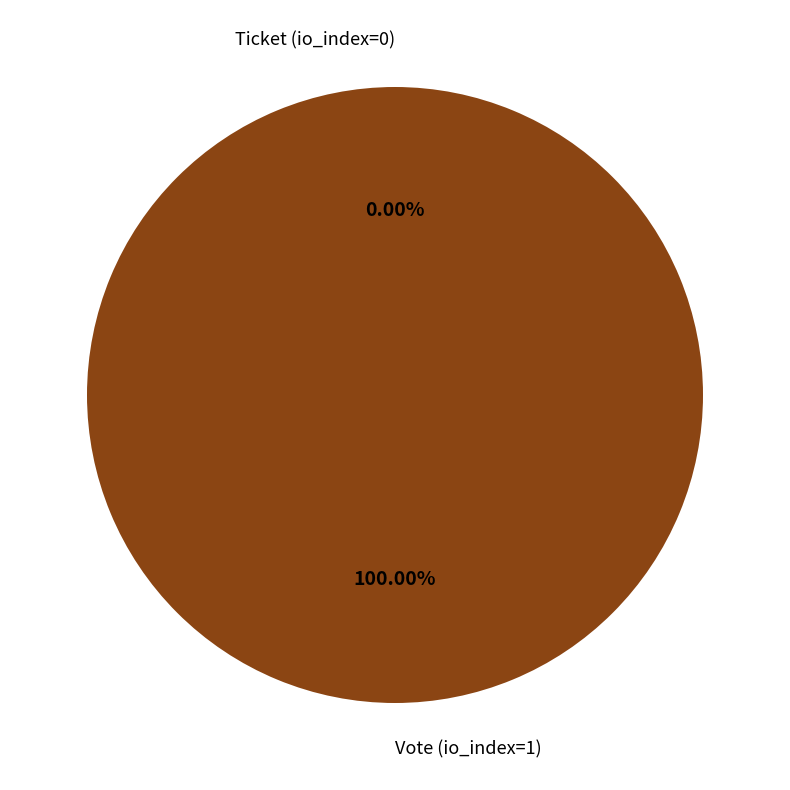

To the nearest percent, what is the difference between the Vote (io_index=1) and Ticket (io_index=0) slice percentages?

100%